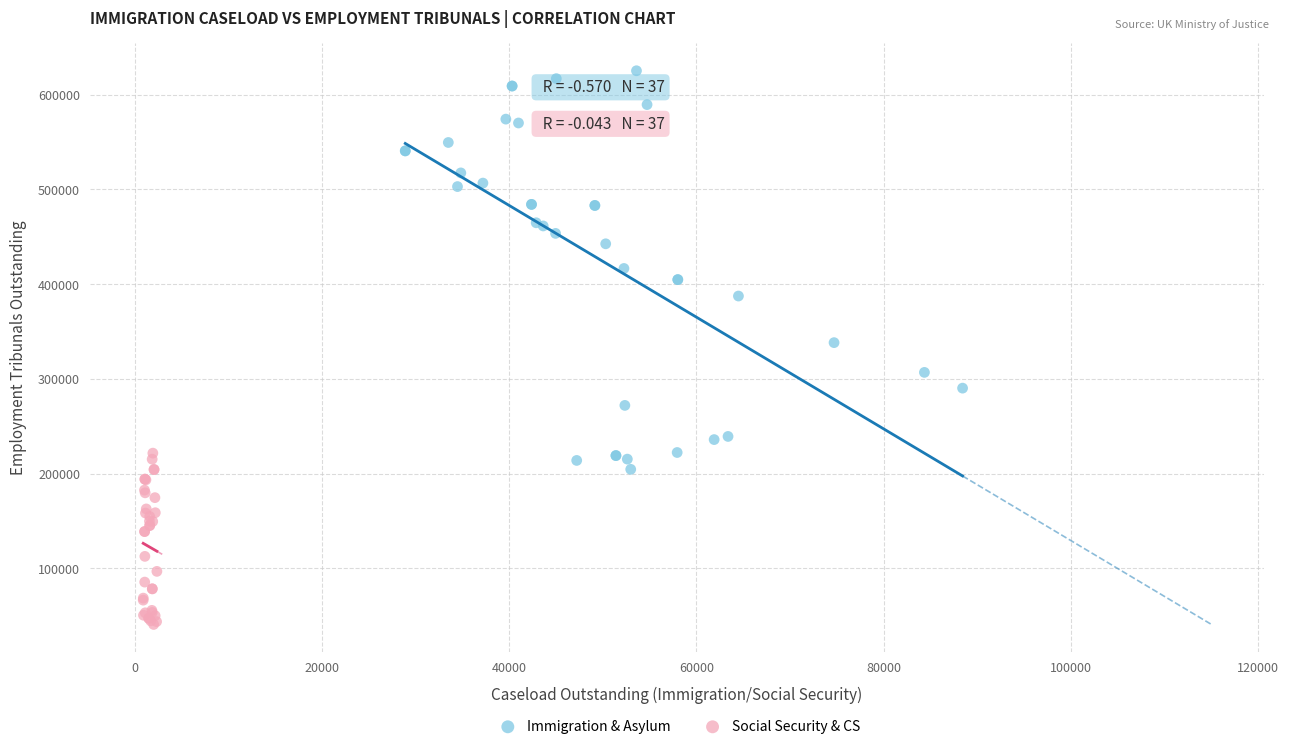

Which series reaches the minimum Y coordinate?

Social Security & CS